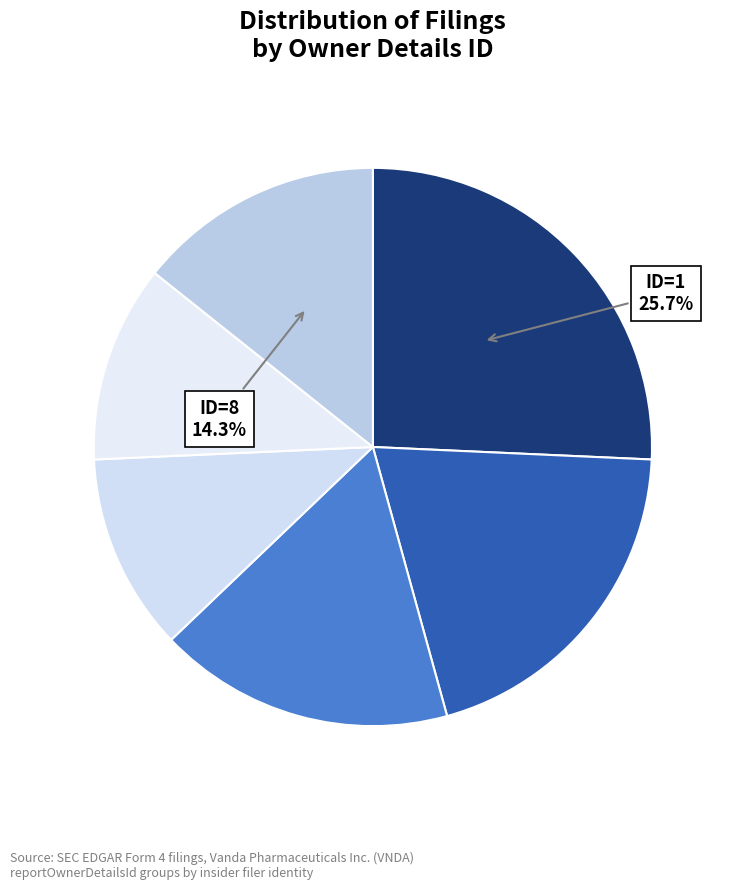

Count the number of slices in the pie.

6